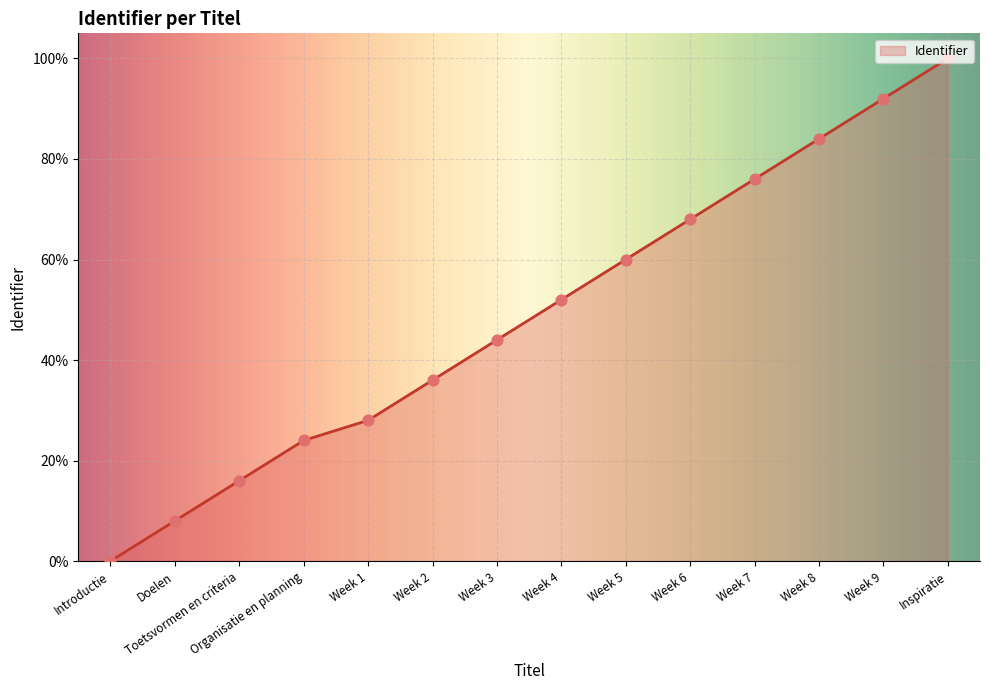

What is the change in value from Week 2 to Inspiratie?

+64.0